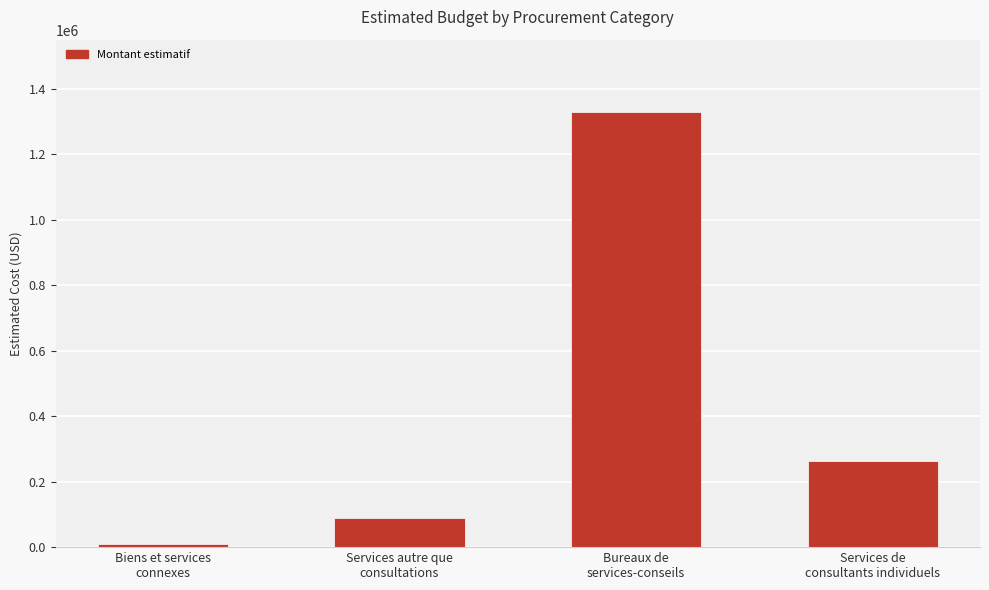

Where does the data first go above 262833?

Bureaux de
services-conseils